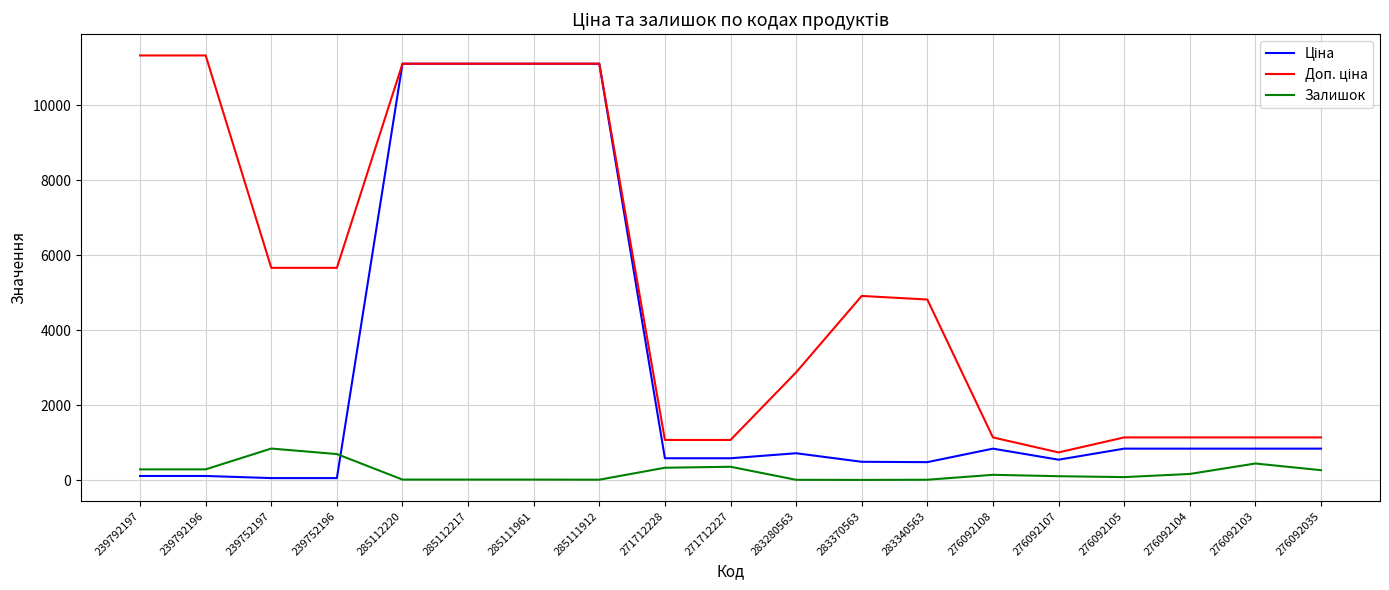

Does the chart display data point markers on the line(s)?

No